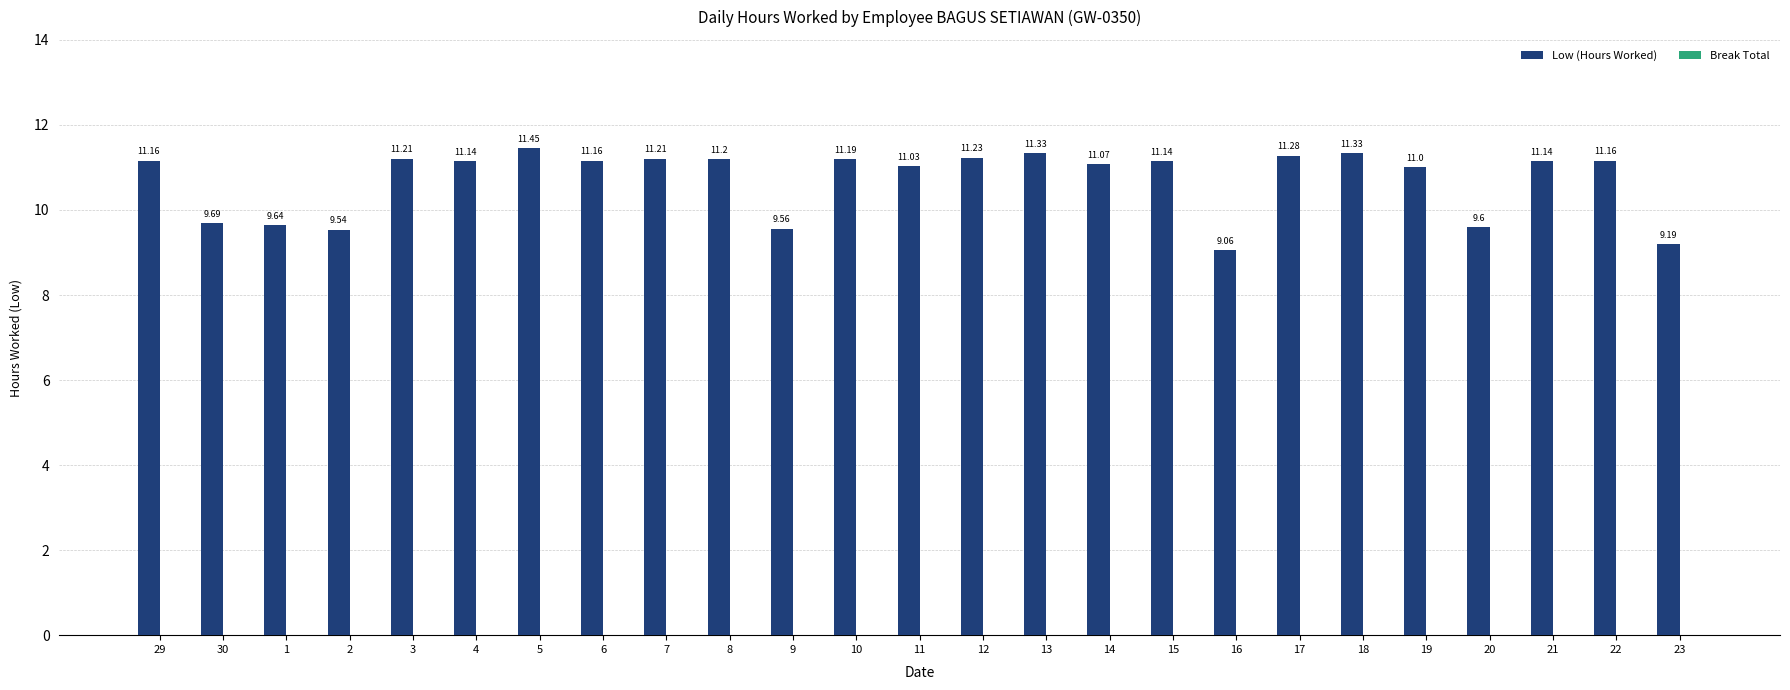

What is the difference between the values at 19 and 1?

1.4